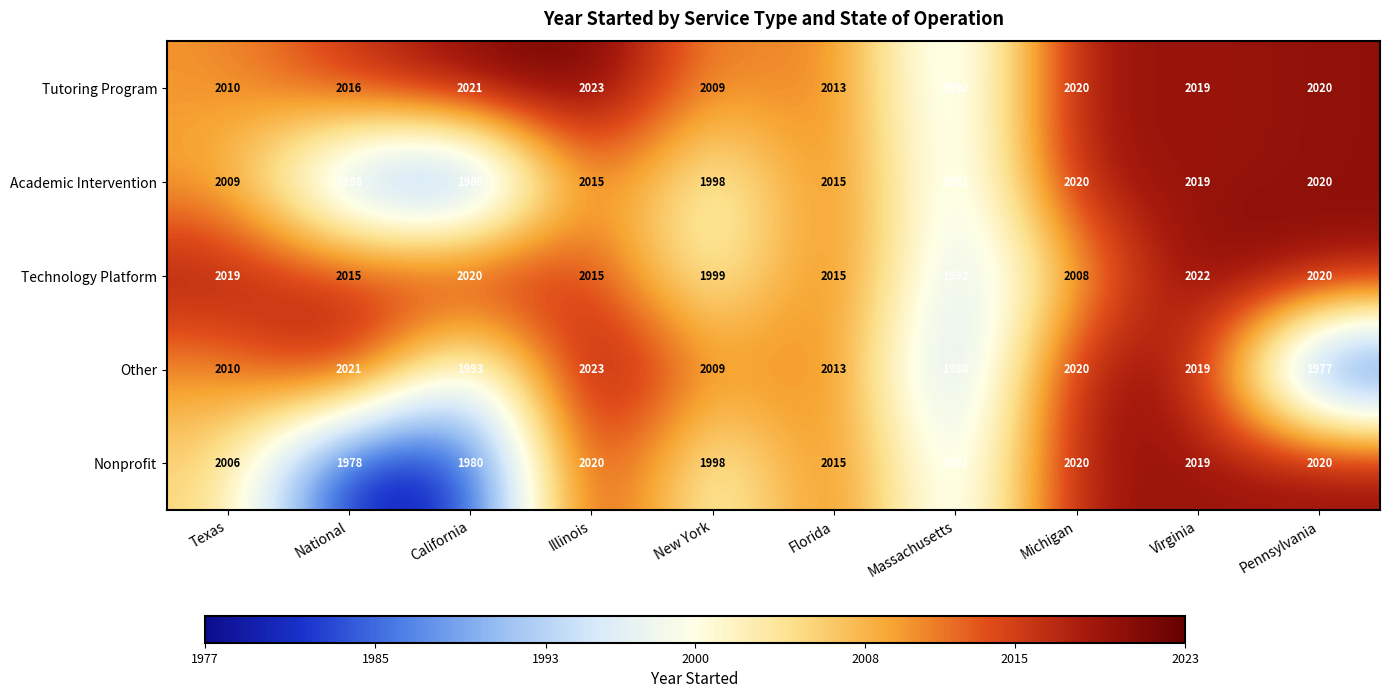

At which label does Tutoring Program first exceed 2019?

California